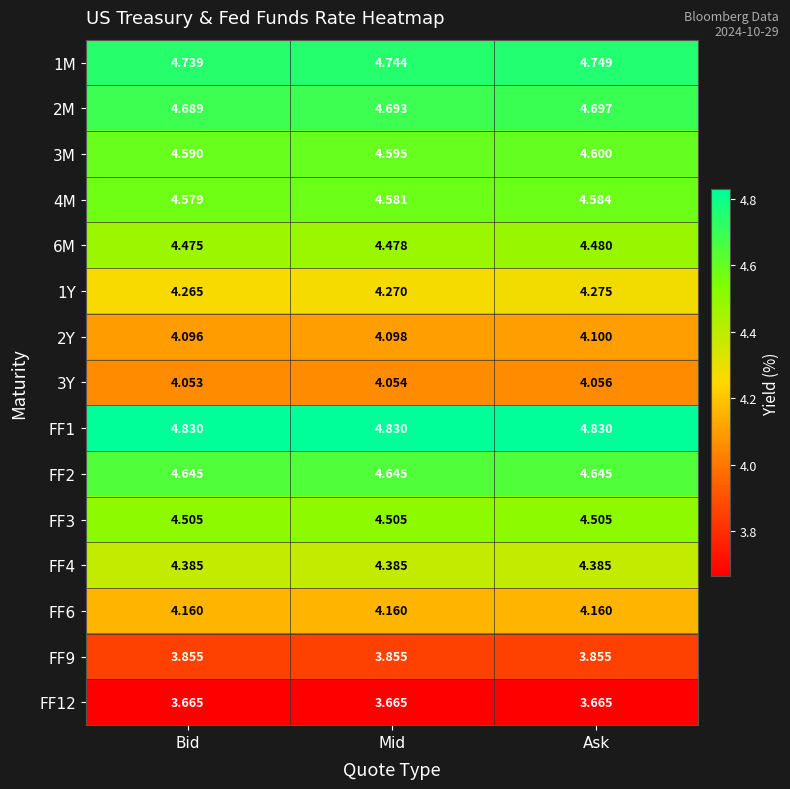

Rank the series by their maximum value, from lowest to highest.

FF12, FF9, 3Y, 2Y, FF6, 1Y, FF4, 6M, FF3, 4M, 3M, FF2, 2M, 1M, FF1